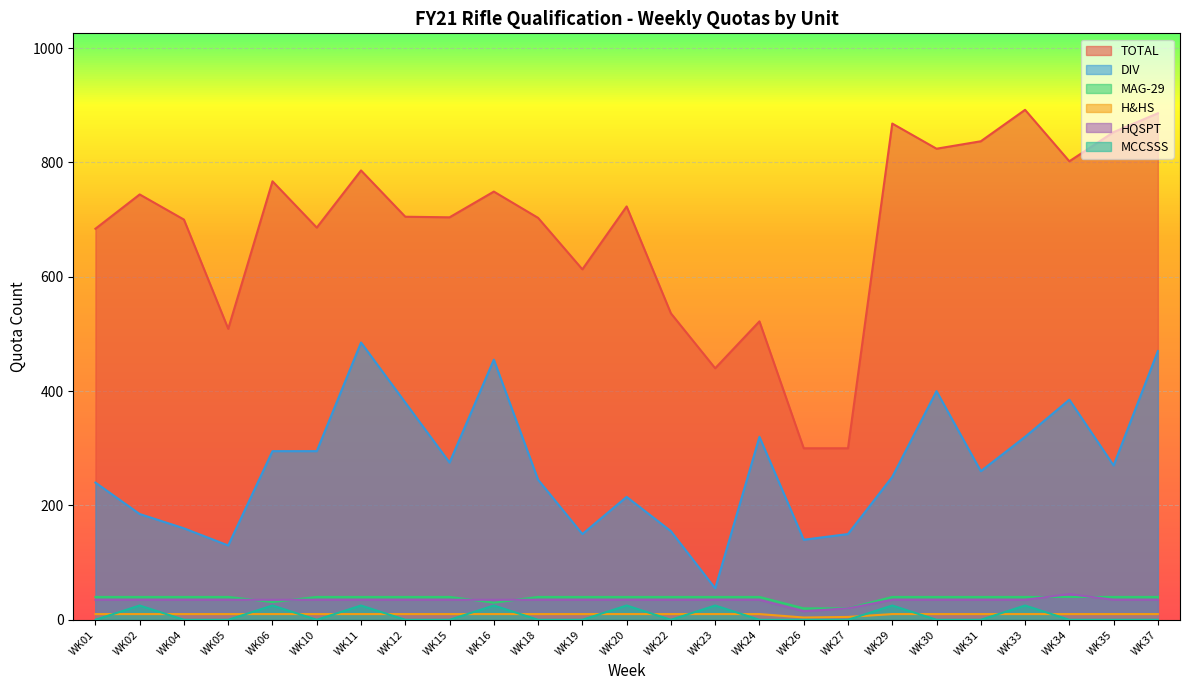

Which series has the widest spread of values?

TOTAL